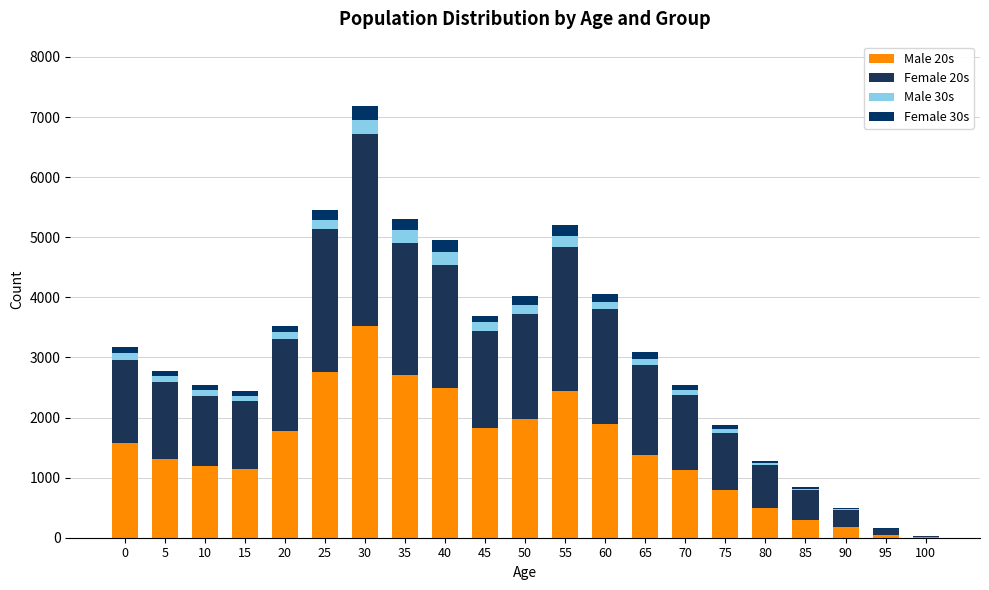

Does the chart contain stacked bars?

Yes